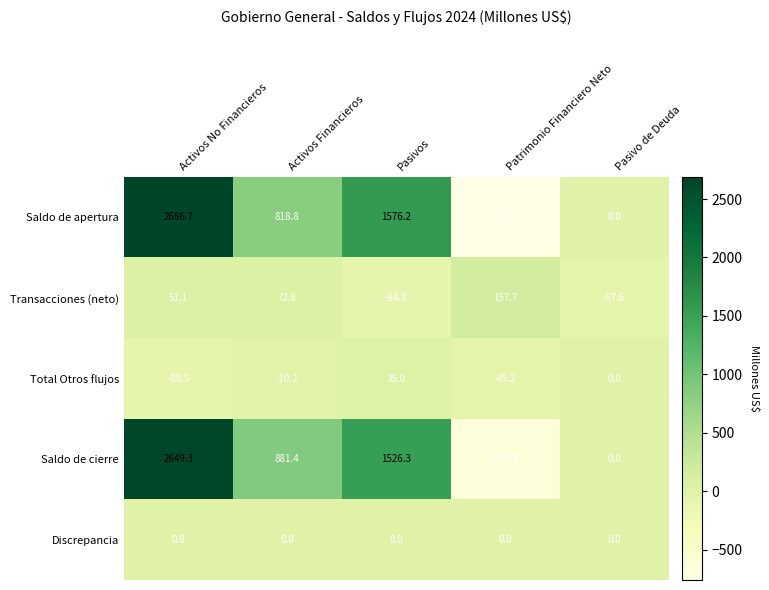

At which label does Transacciones (neto) first exceed 51?

Activos No Financieros